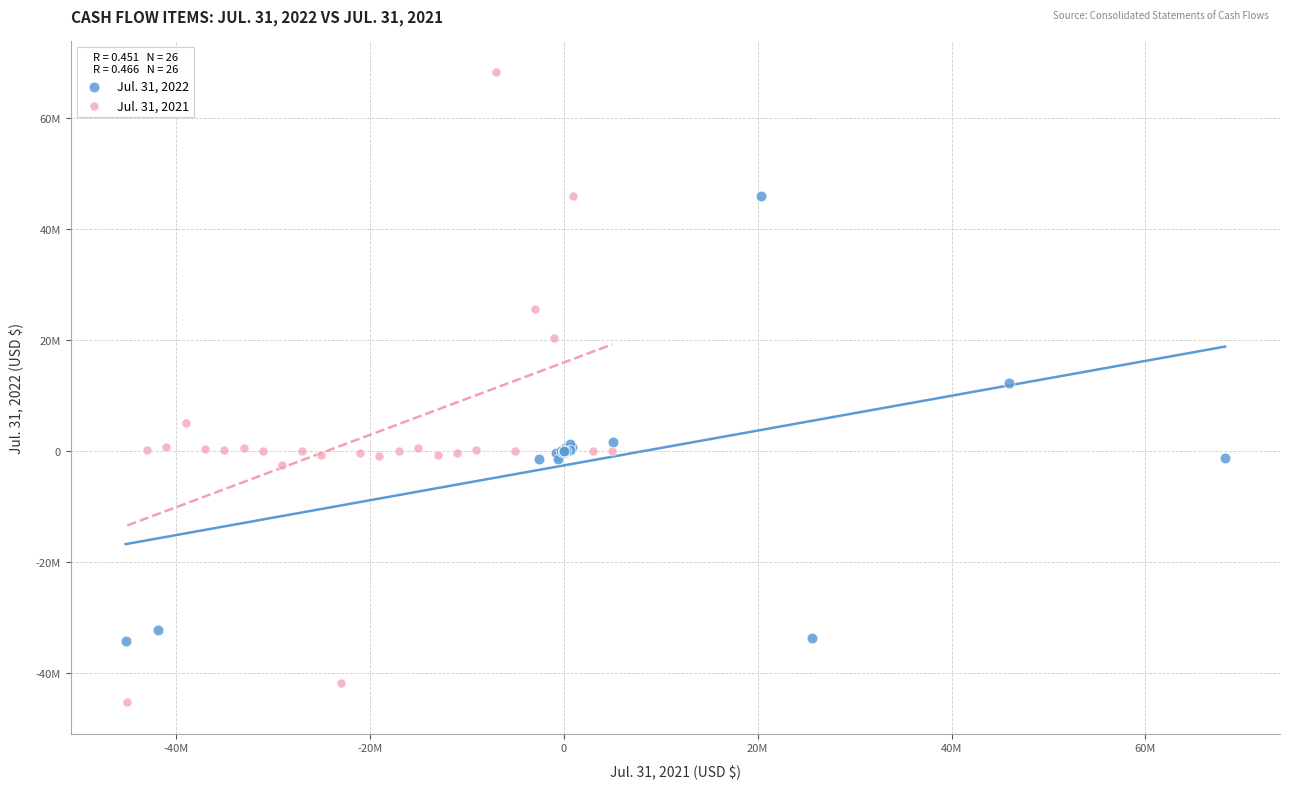

Which series has the widest spread of Y values?

Jul. 31, 2021